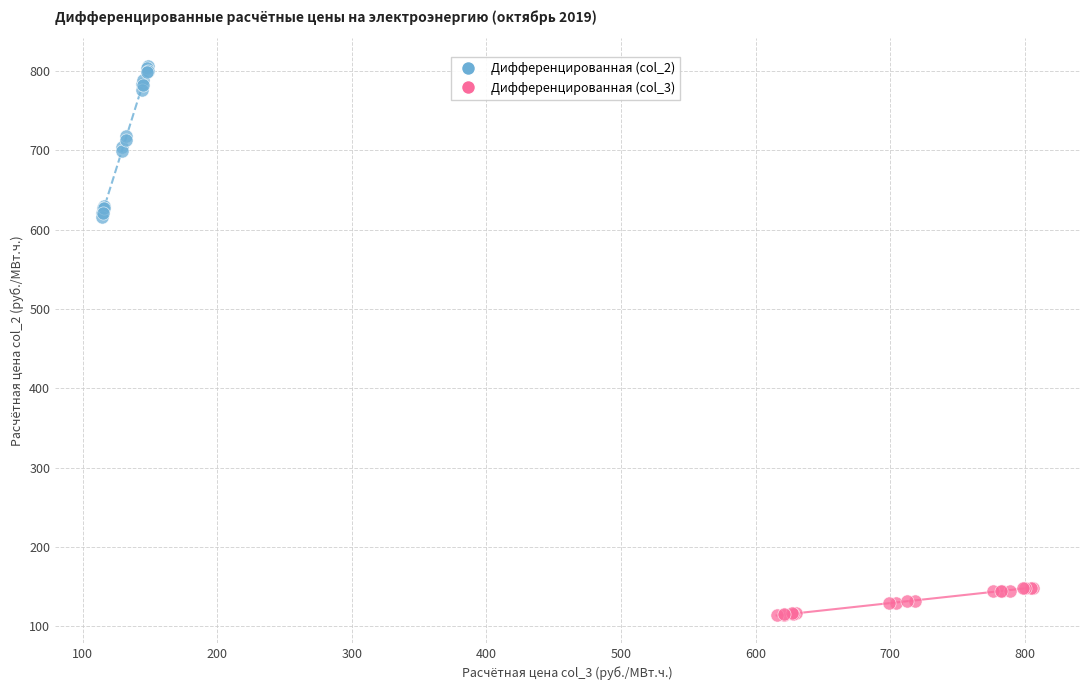

Which series reaches the minimum Y coordinate?

Дифференцированная (col_3)